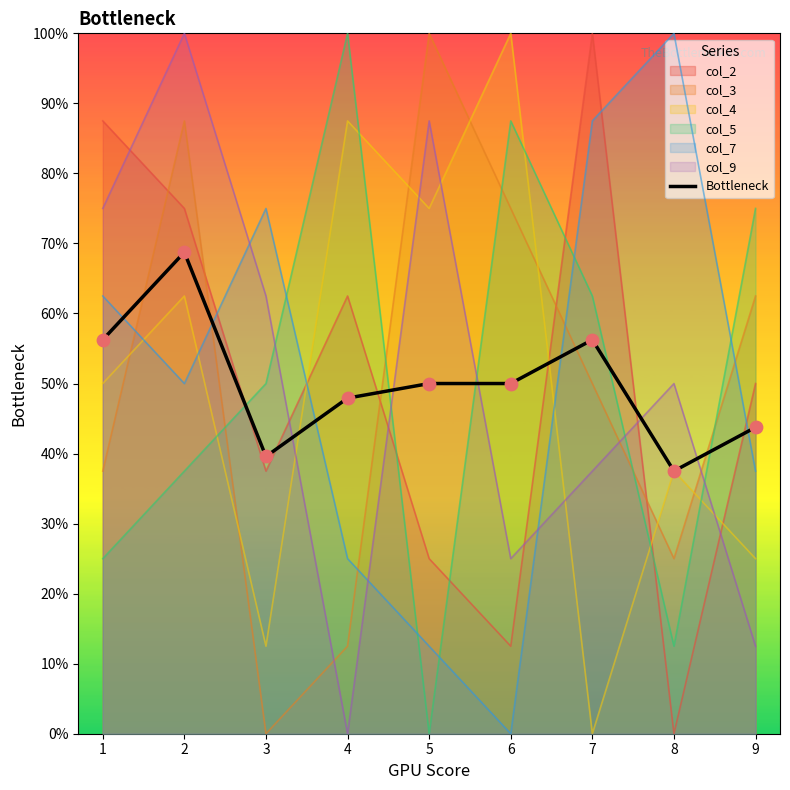

What is the spread (max minus min) of values at 3?

75.0